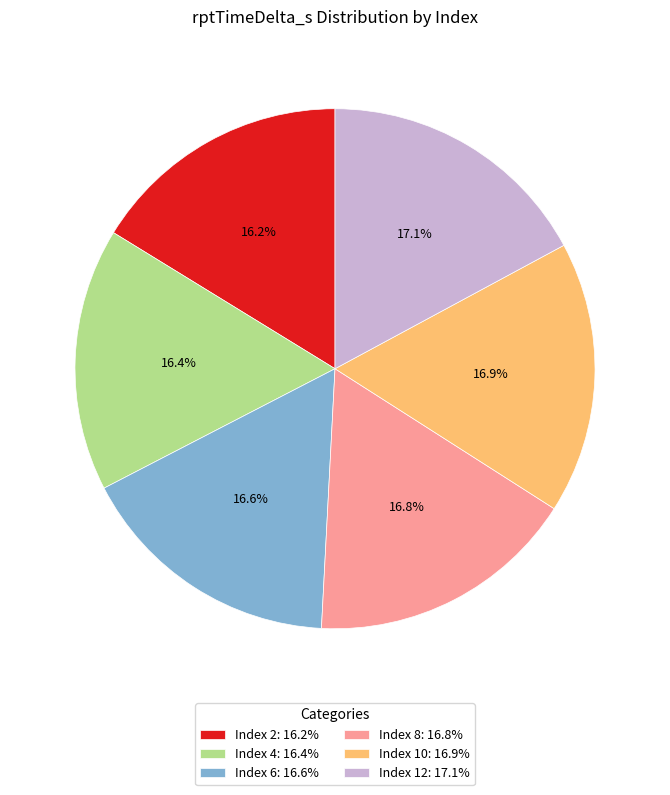

Is Index 8: 16.8% the majority of the pie?

No